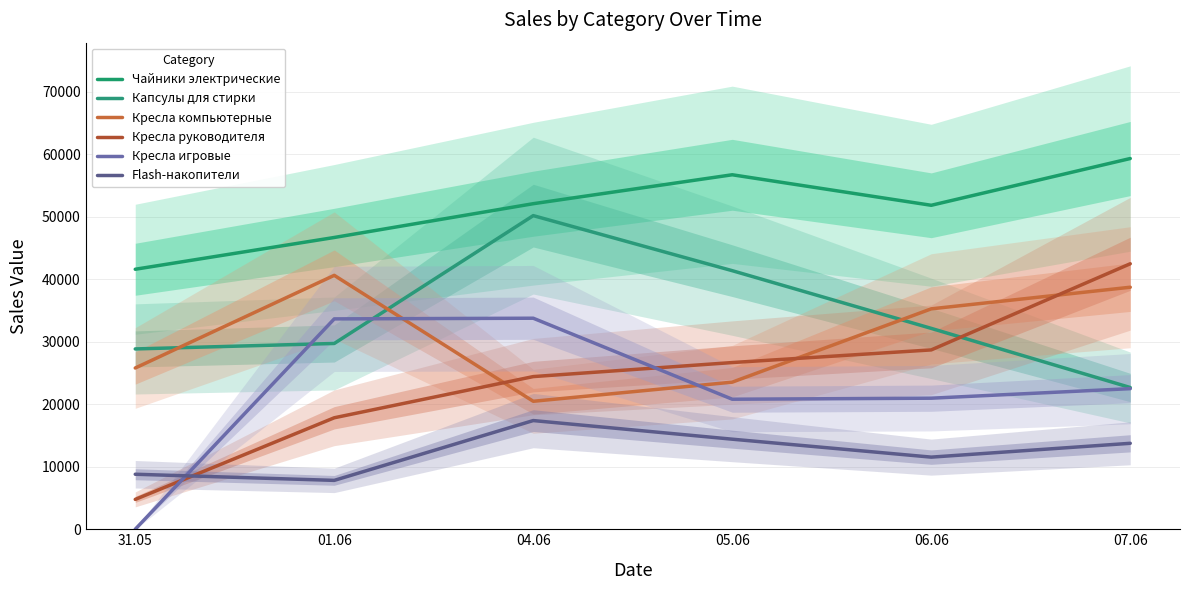

Where do Кресла игровые and Кресла компьютерные first cross each other?

01.06 and 04.06